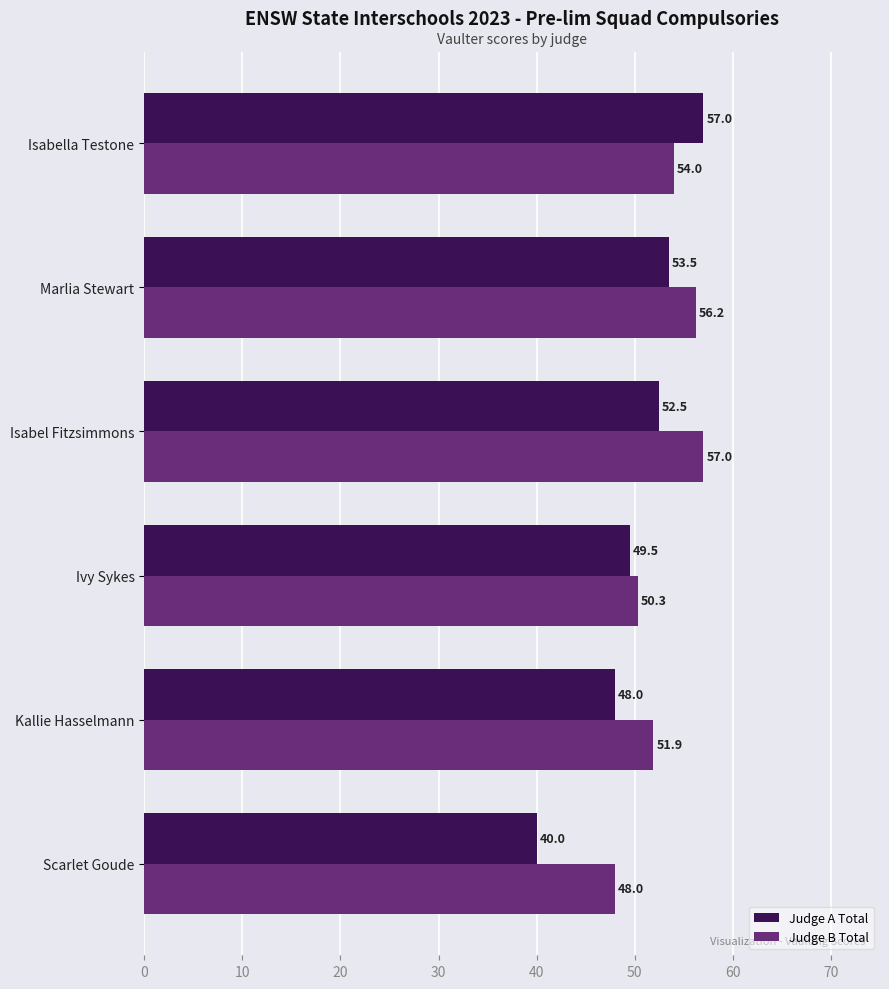

True or false: Judge B Total has a value of 82.0 at Marlia Stewart.

False